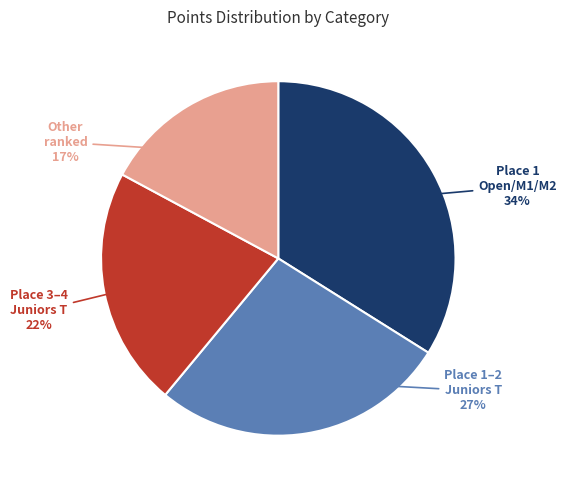

Rank the categories by value from highest to lowest.

Place 1 Open/M1/M2, Place 1–2 Juniors T, Place 3–4 Juniors T, Other ranked